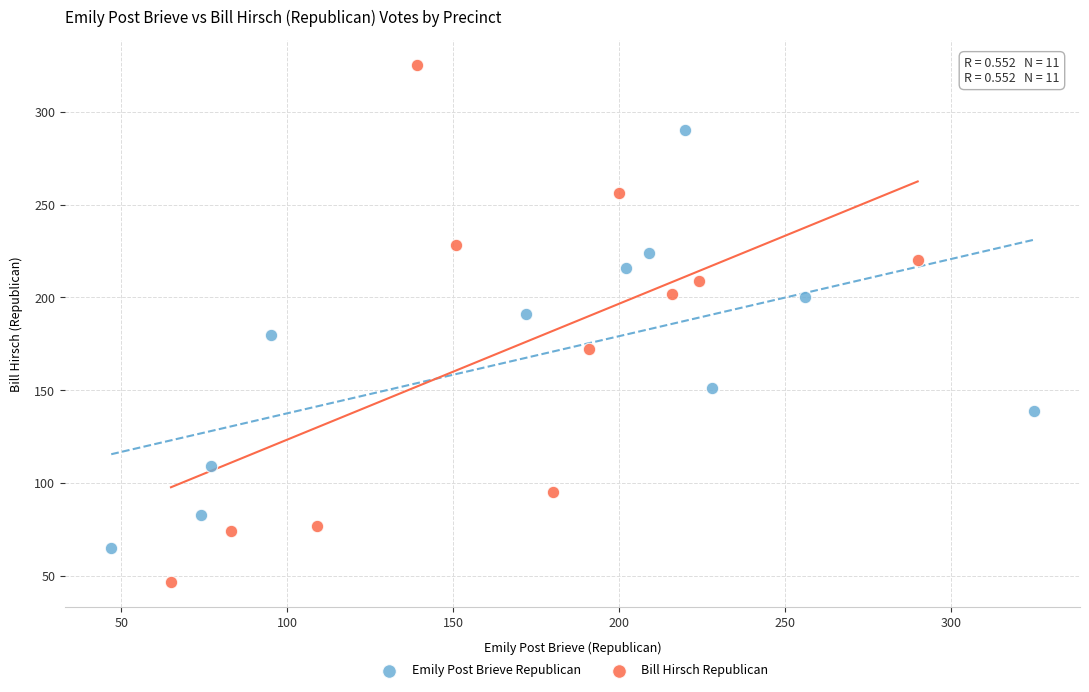

Which series contains the lowest Y value?

Bill Hirsch Republican